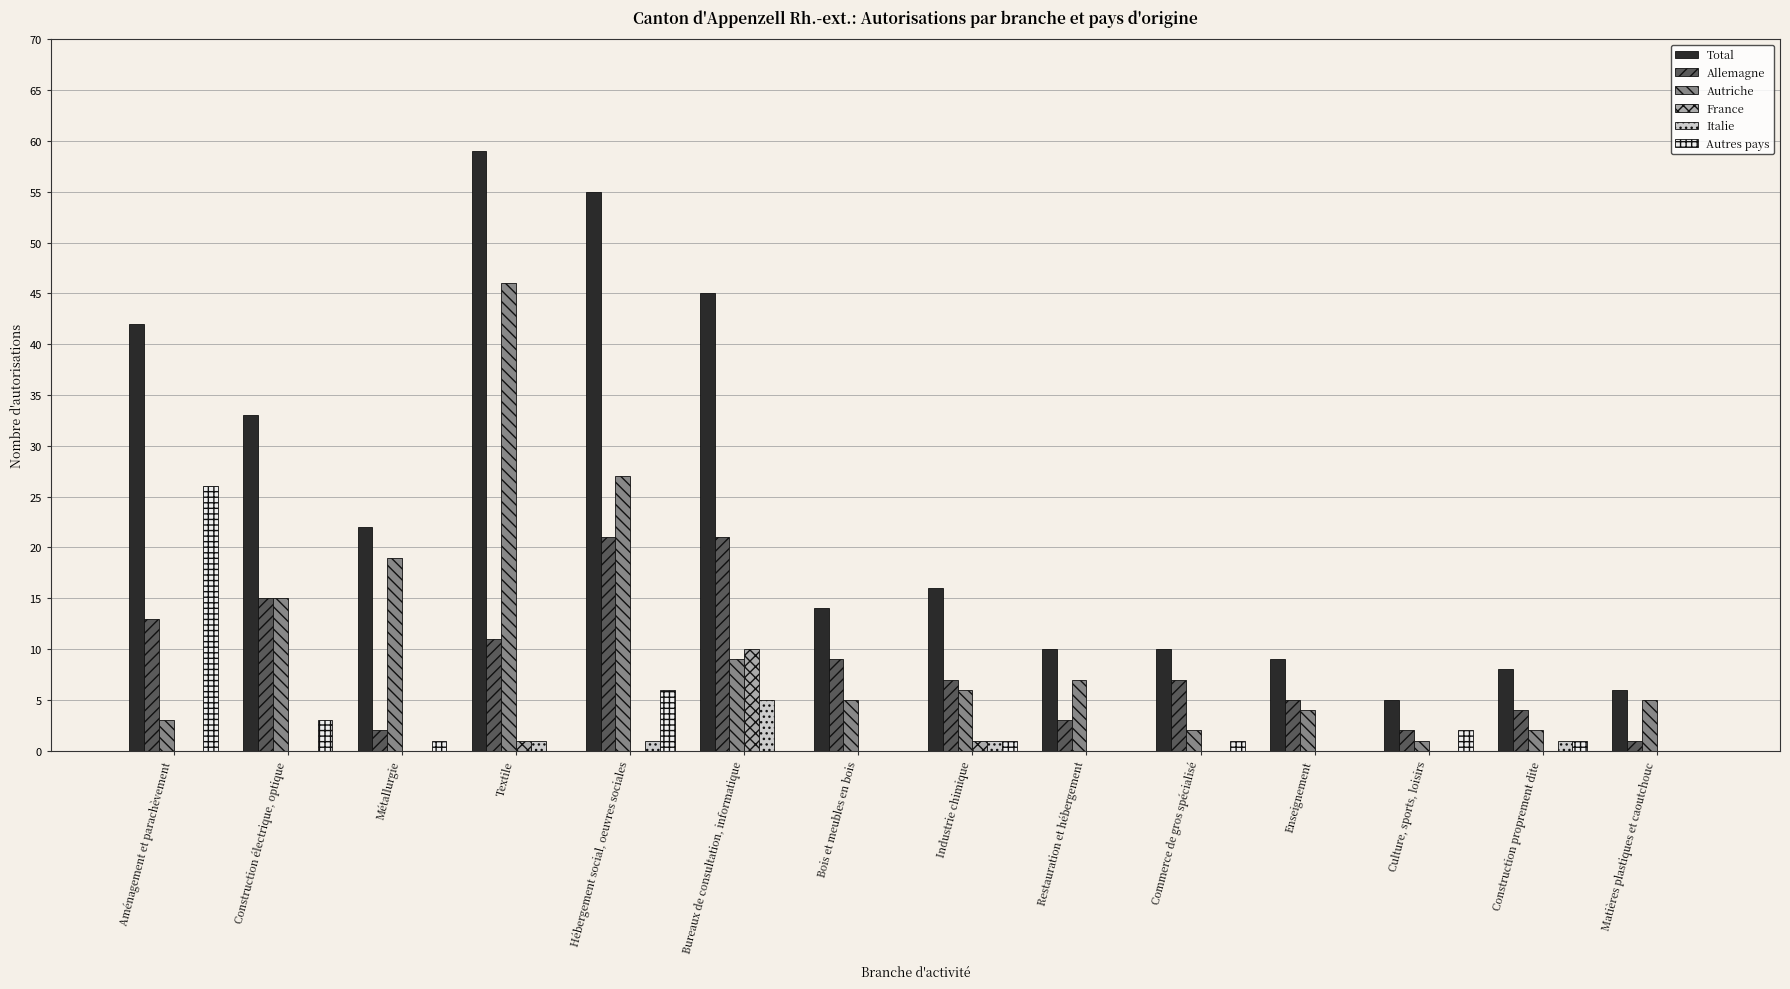

True or false: France has a value of 0 at Hébergement social, oeuvres sociales.

True